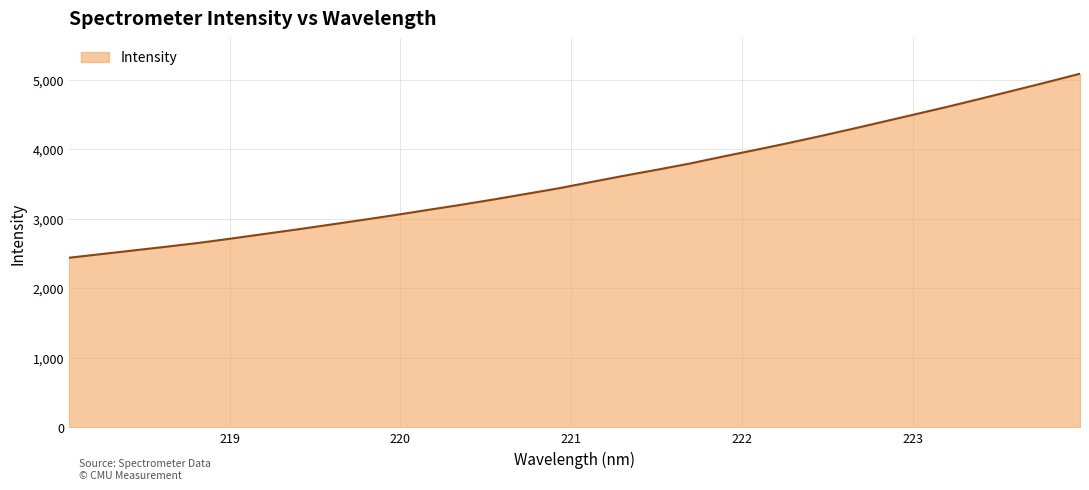

What is the maximum value shown in the chart?

5086.7